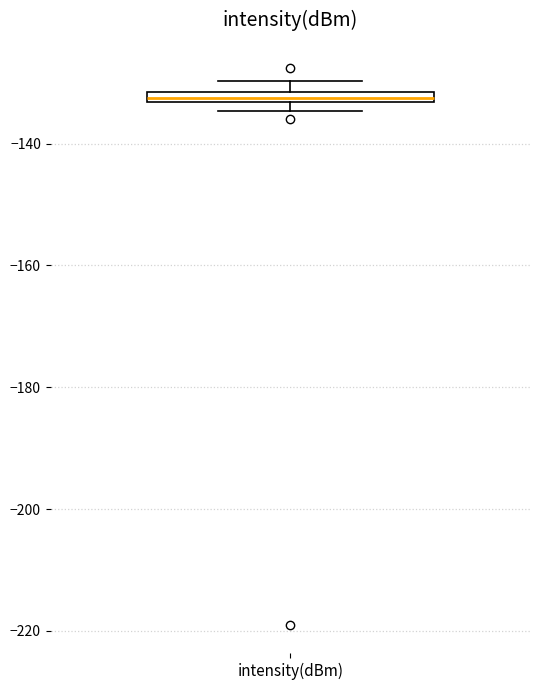

Where is the lower edge of the box for intensity(dBm) on the y-axis? The values are not printed on the chart, so give them approximately, as read against the axis.

-134